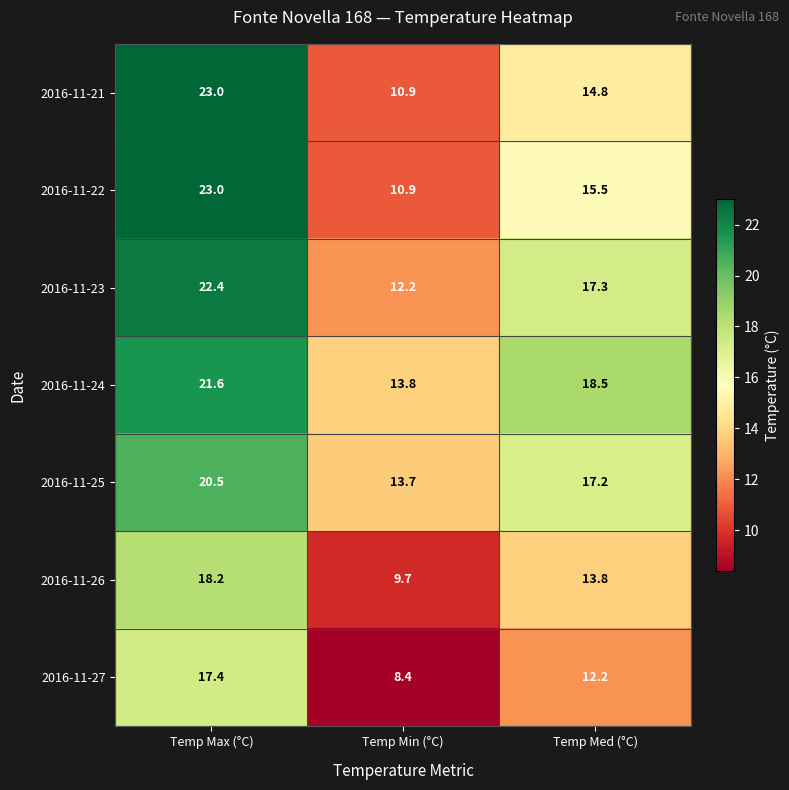

What is the total value across all series at Temp Max (°C)?

146.1